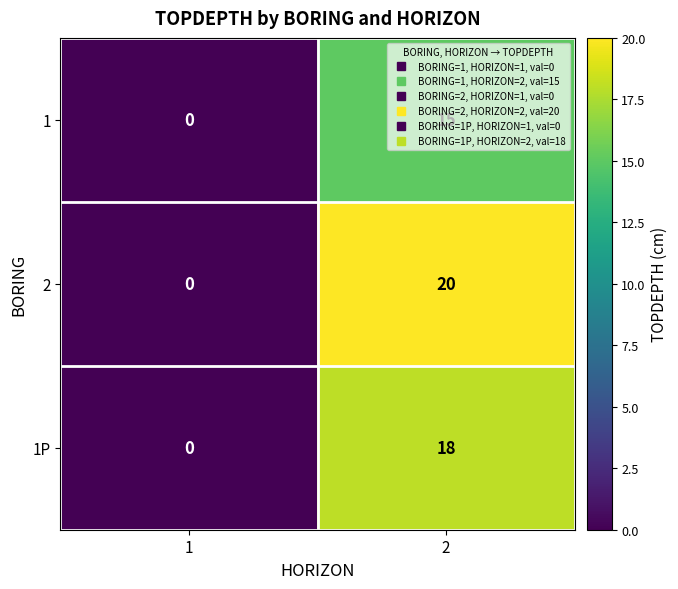

True or false: 2 has a value of -11 at 1.

False